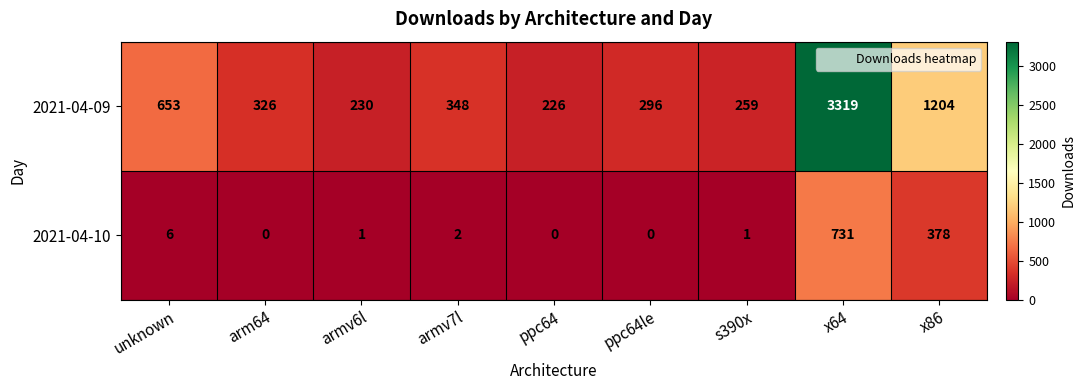

At which label is 2021-04-10 closest to 365?

x86